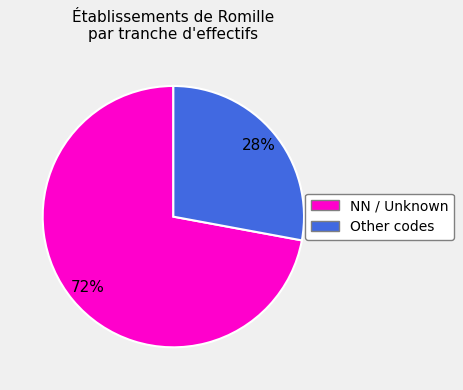

Is there a majority slice in this chart?

Yes